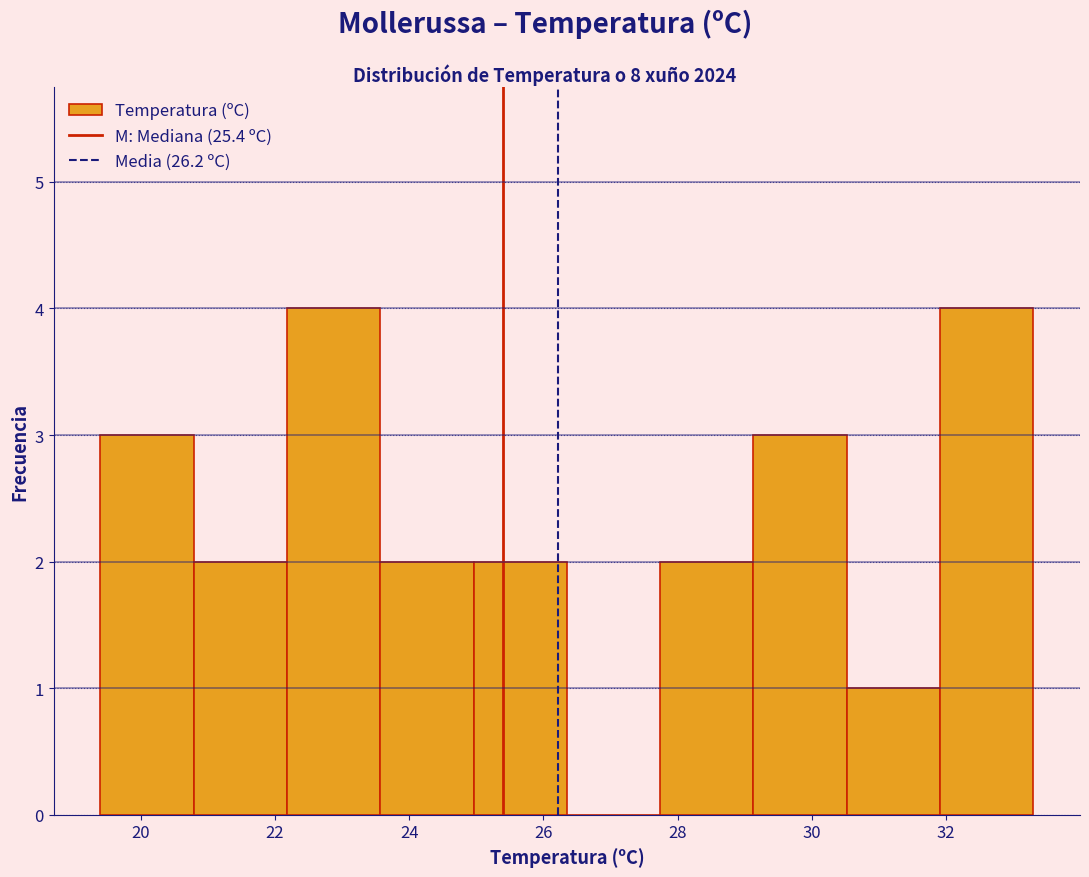

Reading left to right, transcribe this chart: for each bar, give the range it covers on the x-axis and its height. Neither the bar edges nor the heights are printed on the chart, so give them approximately, as read against the axes.

19.4 to 20.8: 3
20.8 to 22.2: 2
22.2 to 23.6: 4
23.6 to 25.0: 2
25.0 to 26.4: 2
26.4 to 27.8: 0
27.8 to 29.2: 2
29.2 to 30.6: 3
30.6 to 32.0: 1
32.0 to 33.4: 4